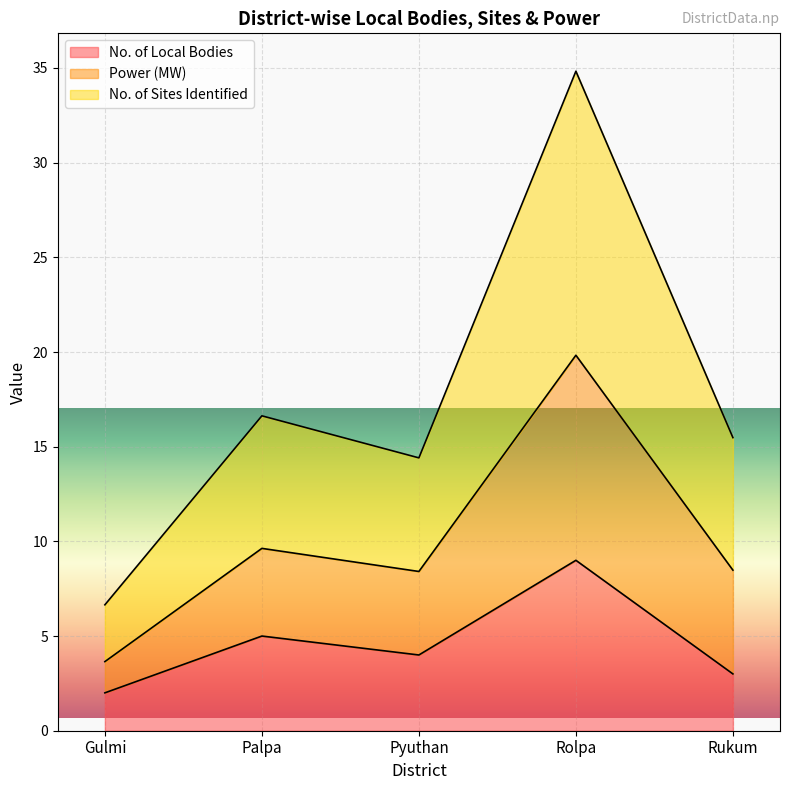

At which label does Power (MW) reach its peak?

Rolpa